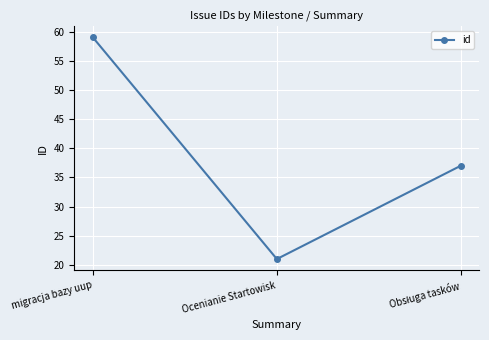

Which has a higher value, Ocenianie Startowisk or migracja bazy uup?

migracja bazy uup